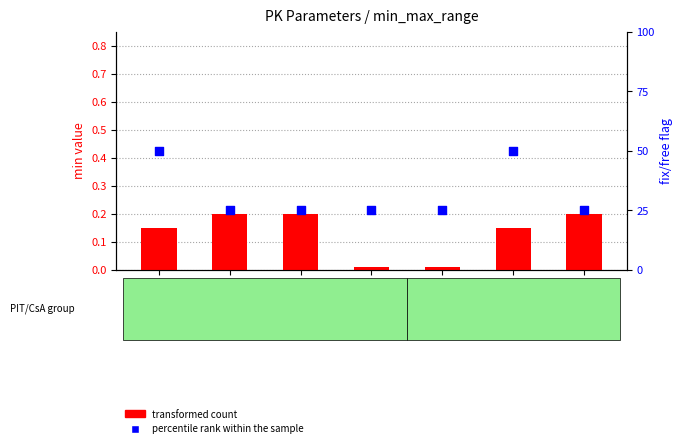

Which series has the widest spread of Y values?

percentile rank within the sample